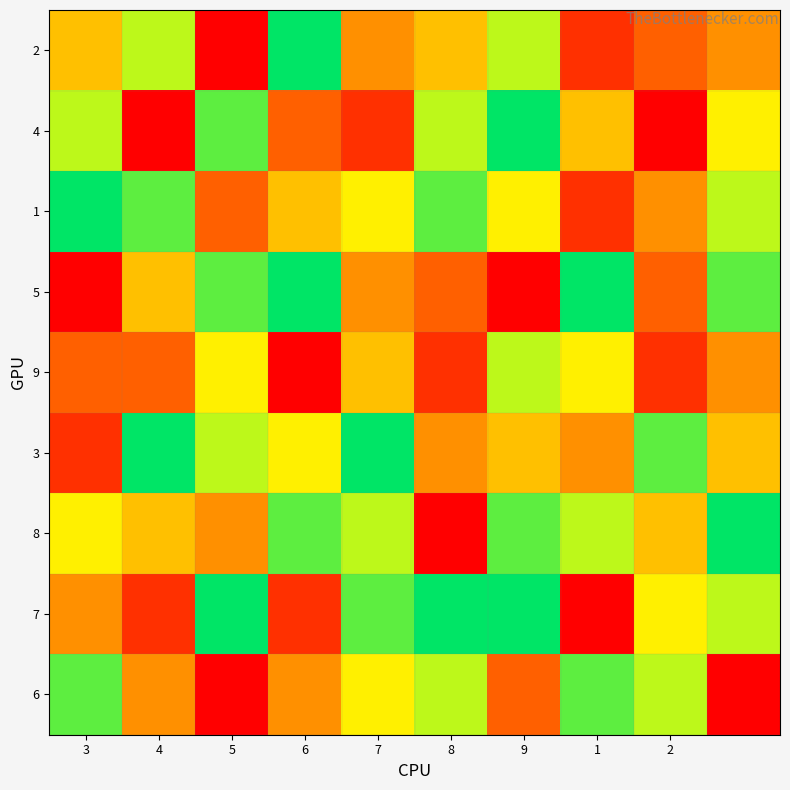

What is the greatest value displayed?

9